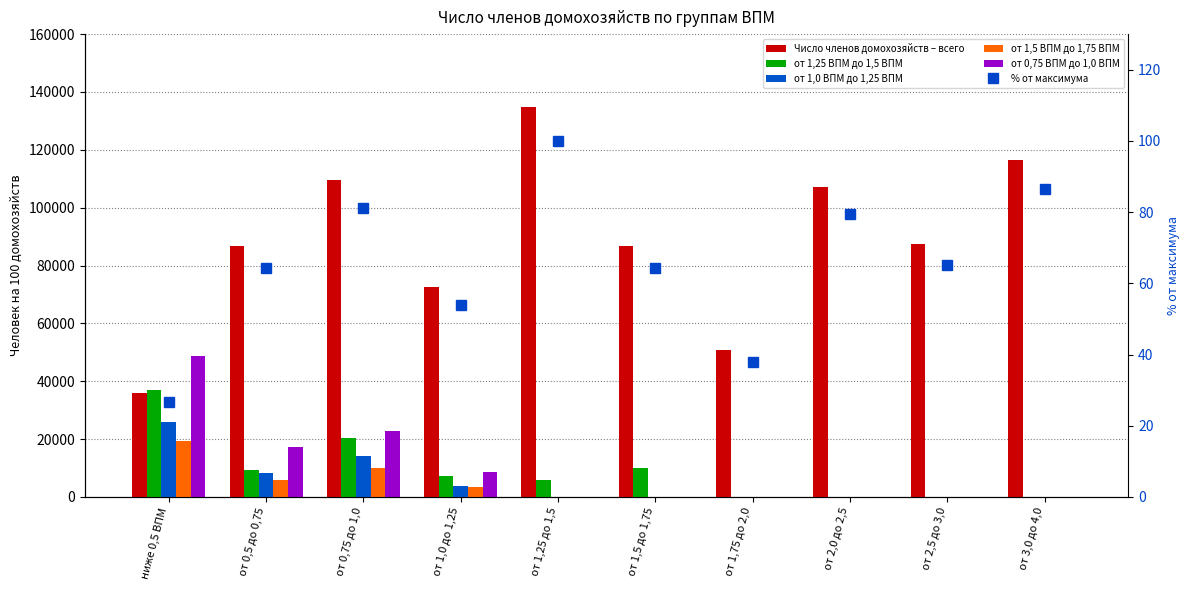

Which category has the highest value in the от 1,5 ВПМ до 1,75 ВПМ series?

ниже 0,5 ВПМ